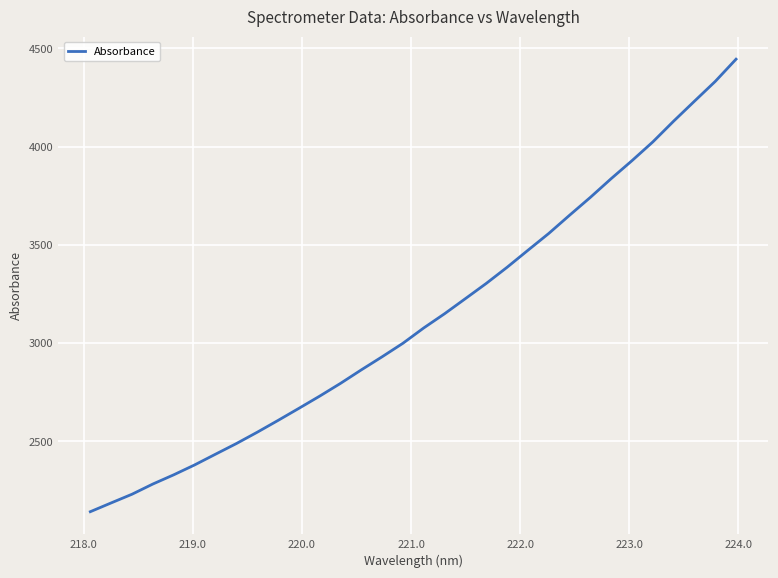

True or false: there are more than 1 points higher than both neighbors.

False